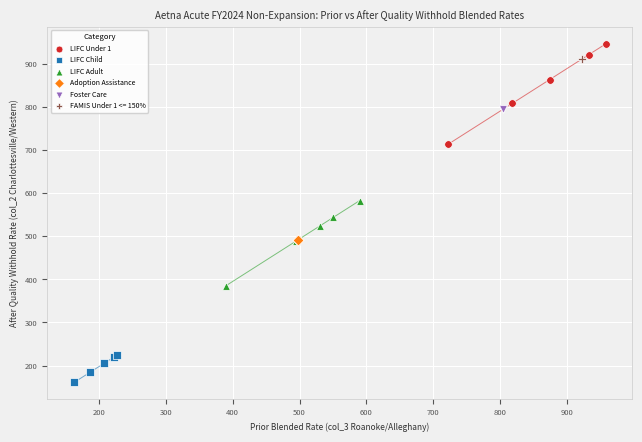

Which series reaches the minimum Y coordinate?

LIFC Child